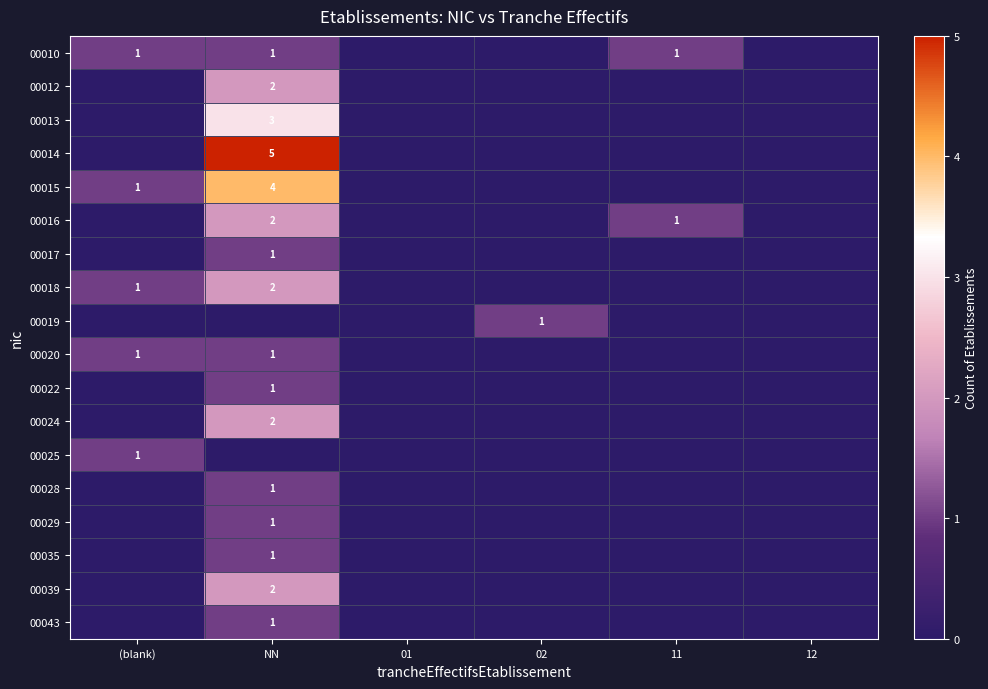

The 00018 series shows 1 at (blank). True or false?

True